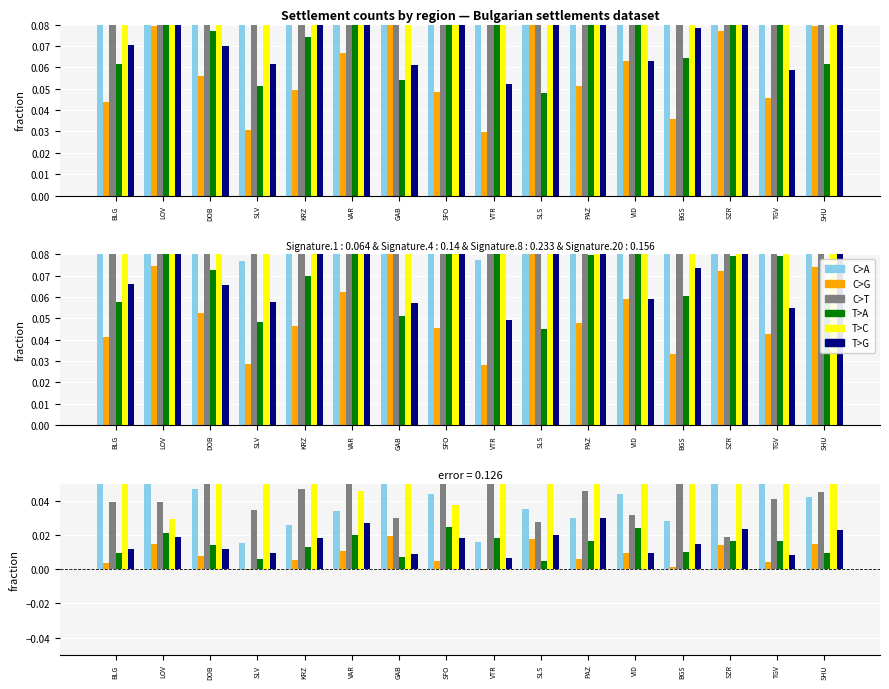

Reading left to right, list all the values displayed in this chart.

C>A: BLG=0.1	LOV=0.1	DOB=0.0	SLV=0.0	KRZ=0.0	VAR=0.0	GAB=0.1	SFO=0.0	VTR=0.0	SLS=0.0	PAZ=0.0	VID=0.0	BGS=0.0	SZR=0.1	TGV=0.1	SHU=0.0
C>G: BLG=0.0	LOV=0.0	DOB=0.0	SLV=-0.0	KRZ=0.0	VAR=0.0	GAB=0.0	SFO=0.0	VTR=-0.0	SLS=0.0	PAZ=0.0	VID=0.0	BGS=0.0	SZR=0.0	TGV=0.0	SHU=0.0
C>T: BLG=0.0	LOV=0.0	DOB=0.1	SLV=0.0	KRZ=0.0	VAR=0.1	GAB=0.0	SFO=0.1	VTR=0.1	SLS=0.0	PAZ=0.0	VID=0.0	BGS=0.1	SZR=0.0	TGV=0.0	SHU=0.0
T>A: BLG=0.0	LOV=0.0	DOB=0.0	SLV=0.0	KRZ=0.0	VAR=0.0	GAB=0.0	SFO=0.0	VTR=0.0	SLS=0.0	PAZ=0.0	VID=0.0	BGS=0.0	SZR=0.0	TGV=0.0	SHU=0.0
T>C: BLG=0.1	LOV=0.0	DOB=0.1	SLV=0.1	KRZ=0.1	VAR=0.0	GAB=0.1	SFO=0.0	VTR=0.1	SLS=0.1	PAZ=0.1	VID=0.1	BGS=0.1	SZR=0.1	TGV=0.1	SHU=0.1
T>G: BLG=0.0	LOV=0.0	DOB=0.0	SLV=0.0	KRZ=0.0	VAR=0.0	GAB=0.0	SFO=0.0	VTR=0.0	SLS=0.0	PAZ=0.0	VID=0.0	BGS=0.0	SZR=0.0	TGV=0.0	SHU=0.0